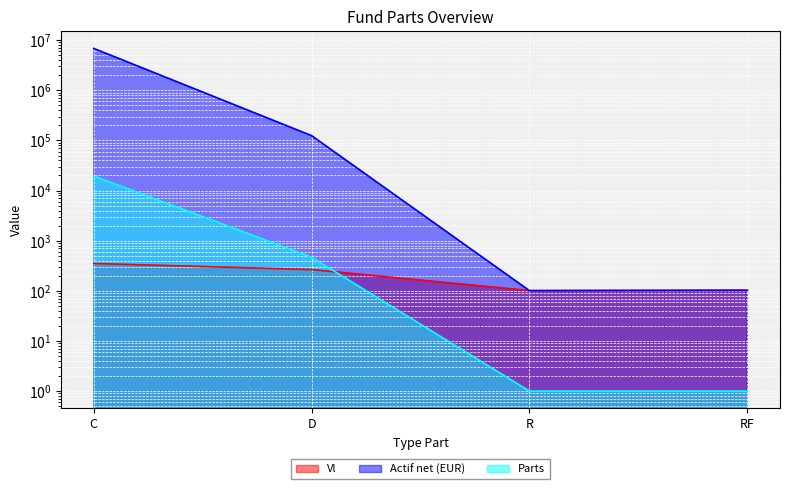

What is the highest value of the Vl series?

351.1